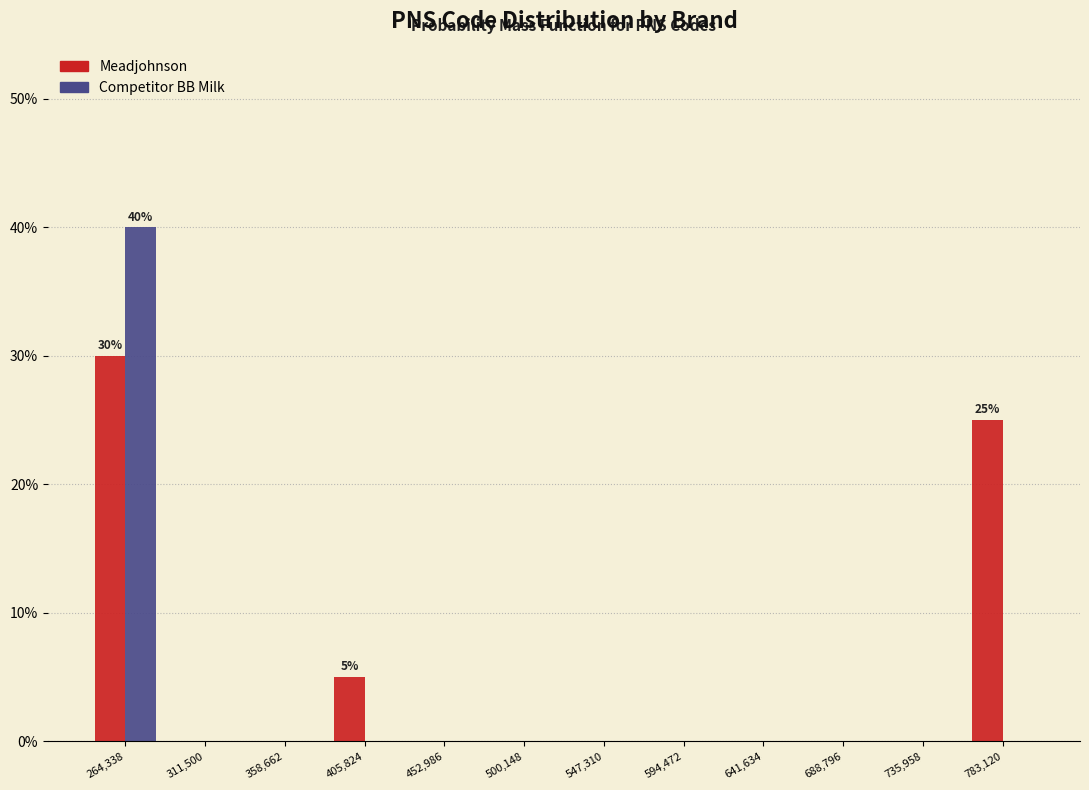

In the Meadjohnson series, which range on the x-axis has the tallest bar?

240000 to 290000